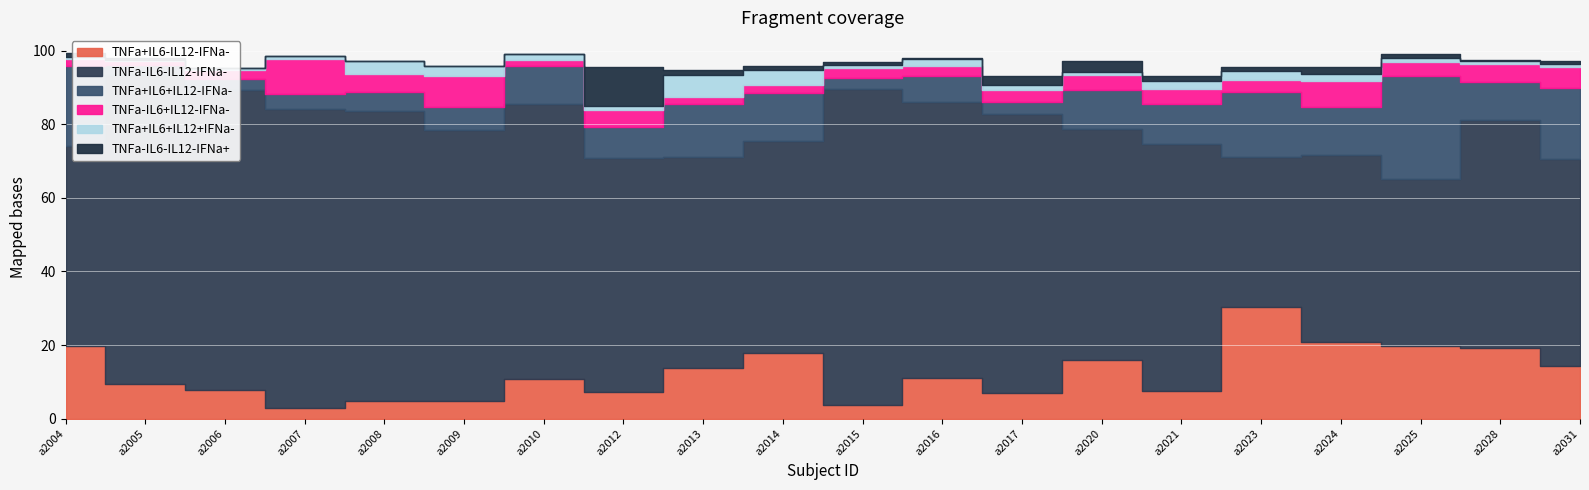

At how many categories does at least one series exceed 61?

13